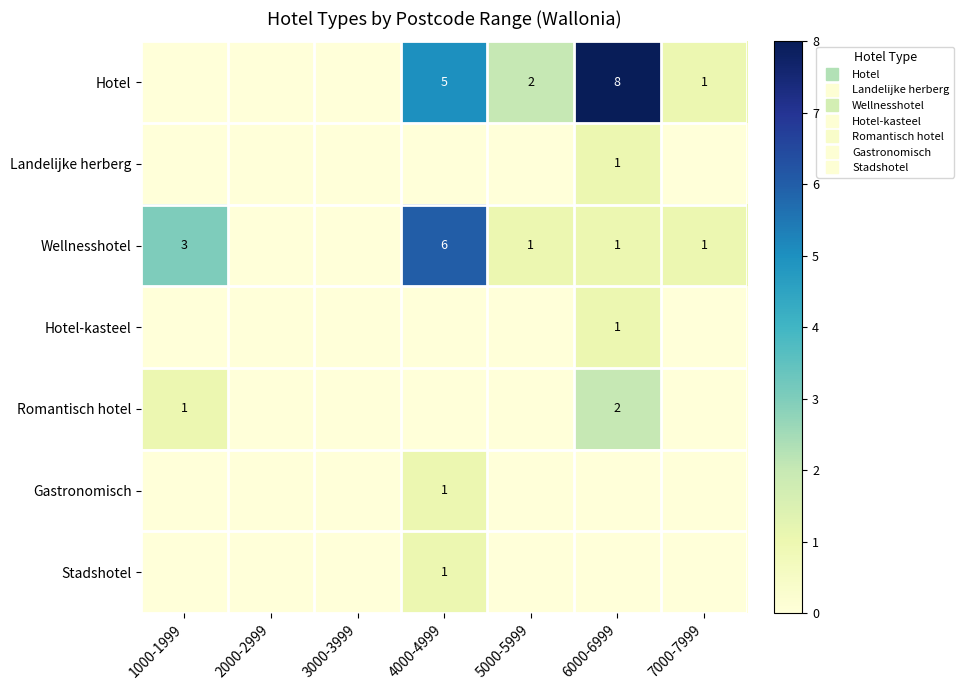

How many Stadshotel values are between 0 and 1?

7